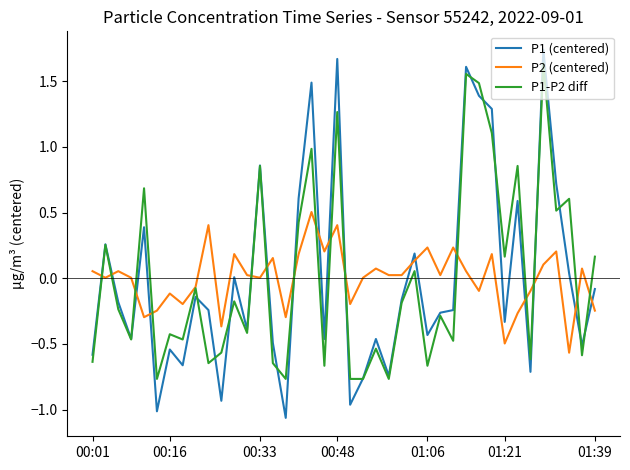

True or false: P2 (centered) and P1 (centered) cross at least once.

True